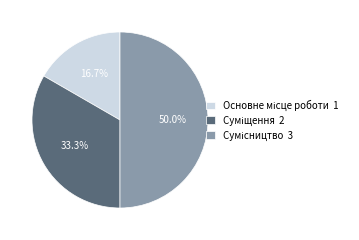

Does Суміщення account for over 50% of the chart?

No